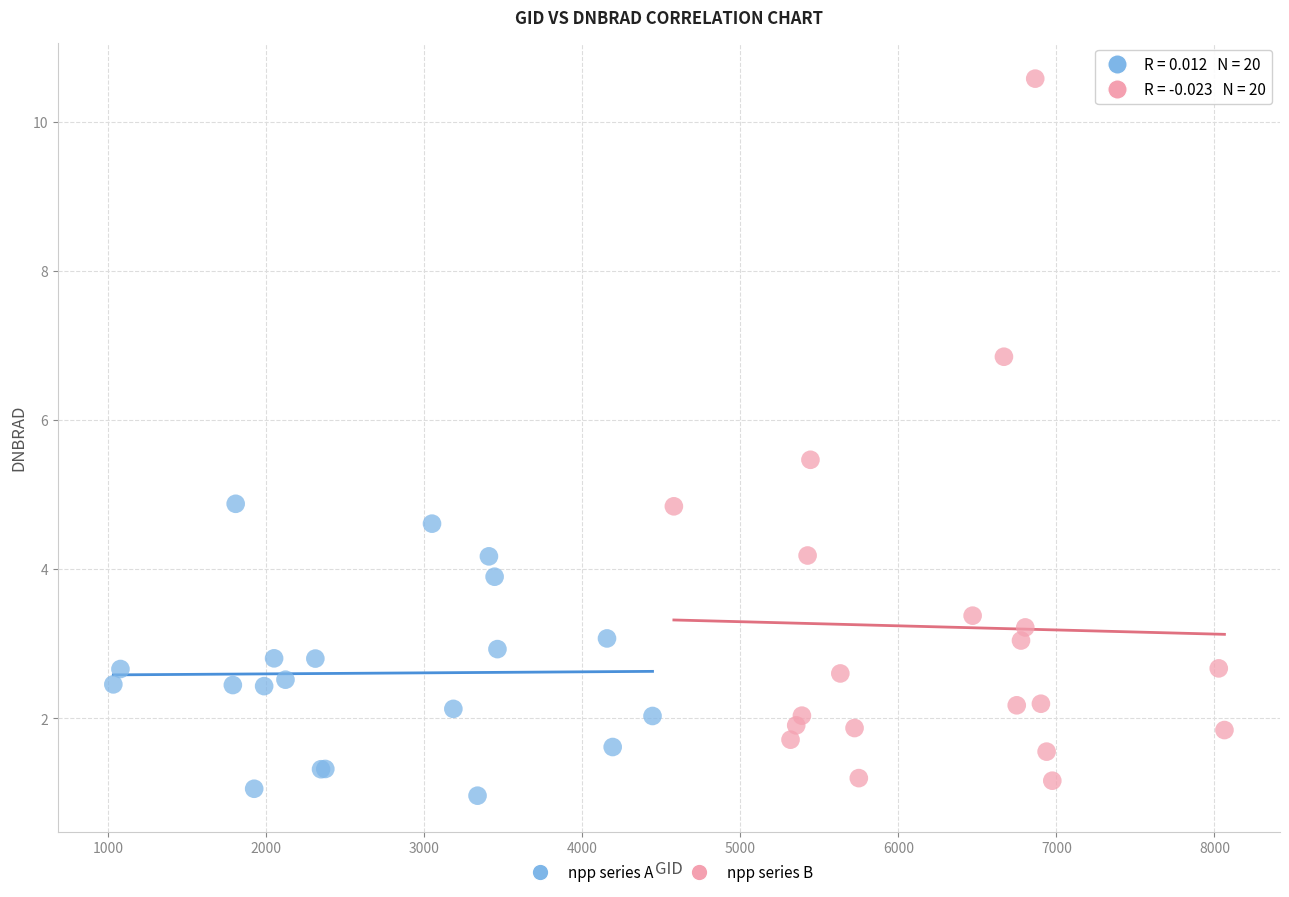

Which series reaches the maximum Y coordinate?

npp series B